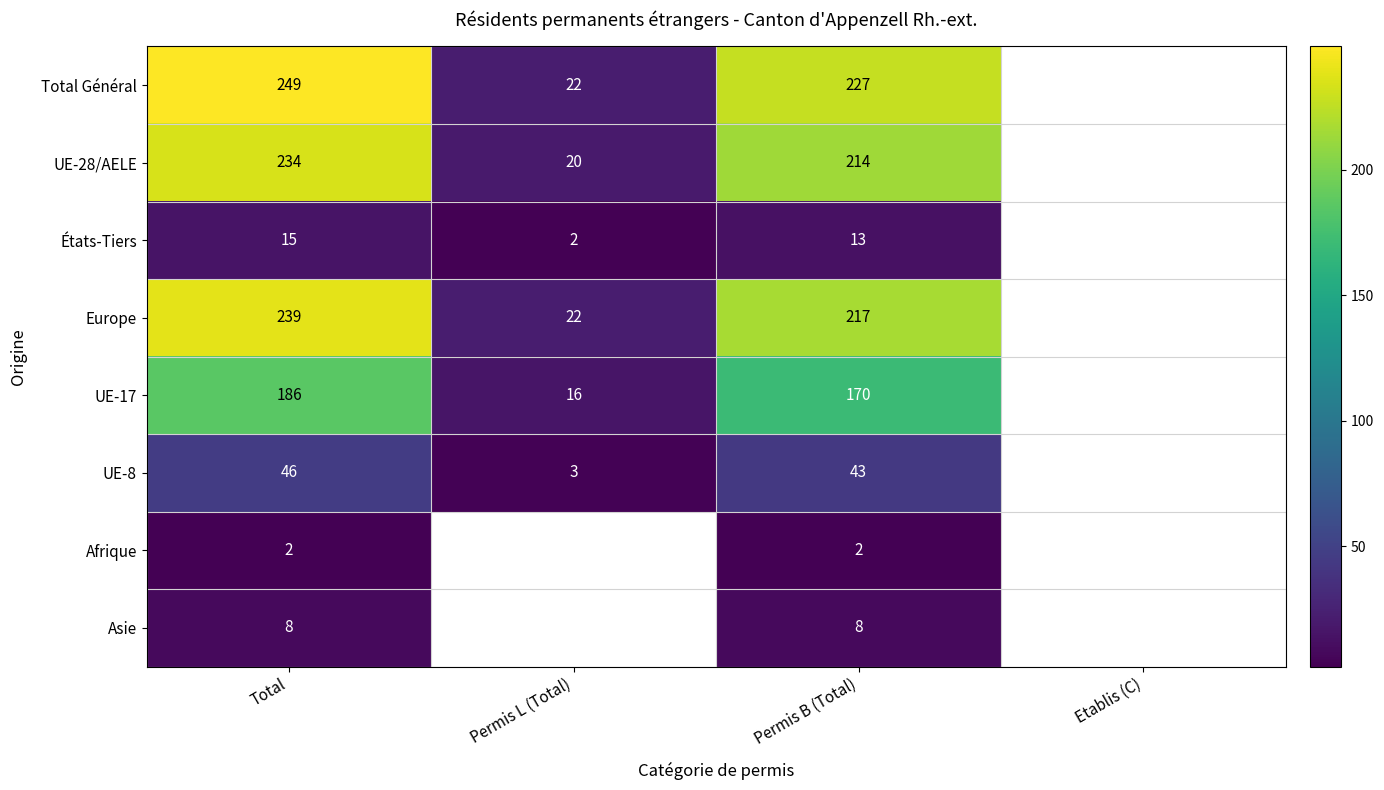

At how many categories does at least one series exceed 123?

2